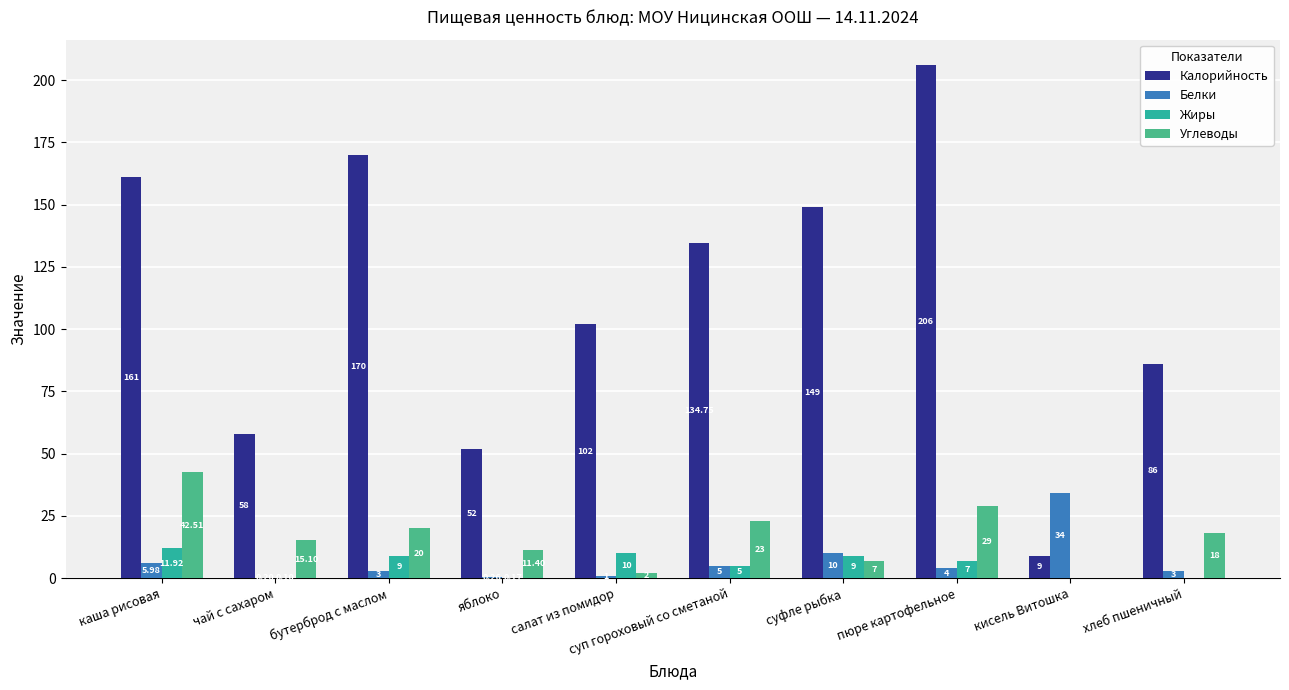

At which label does Жиры first exceed 7?

каша рисовая